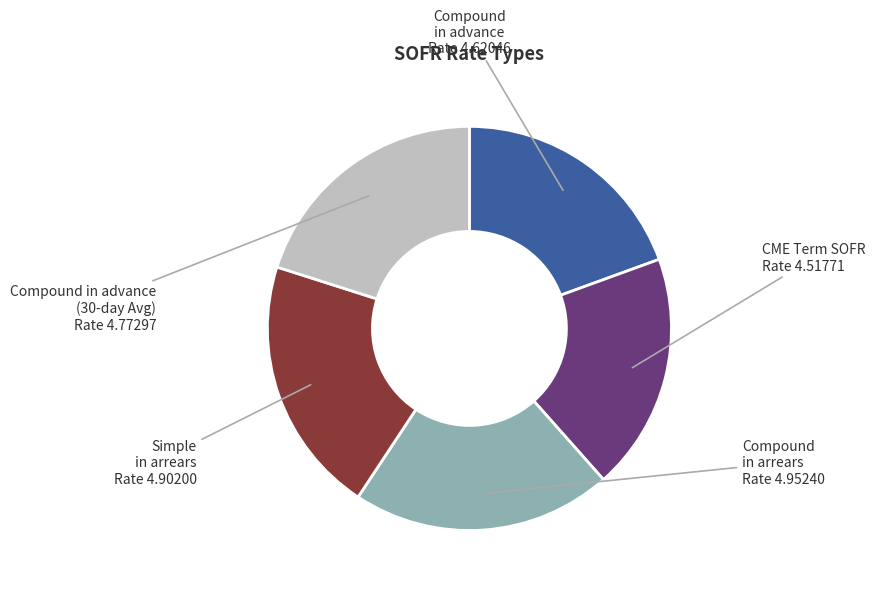

Between Compound in advance (30-day Avg) and Compound in arrears, which is larger?

Compound in arrears